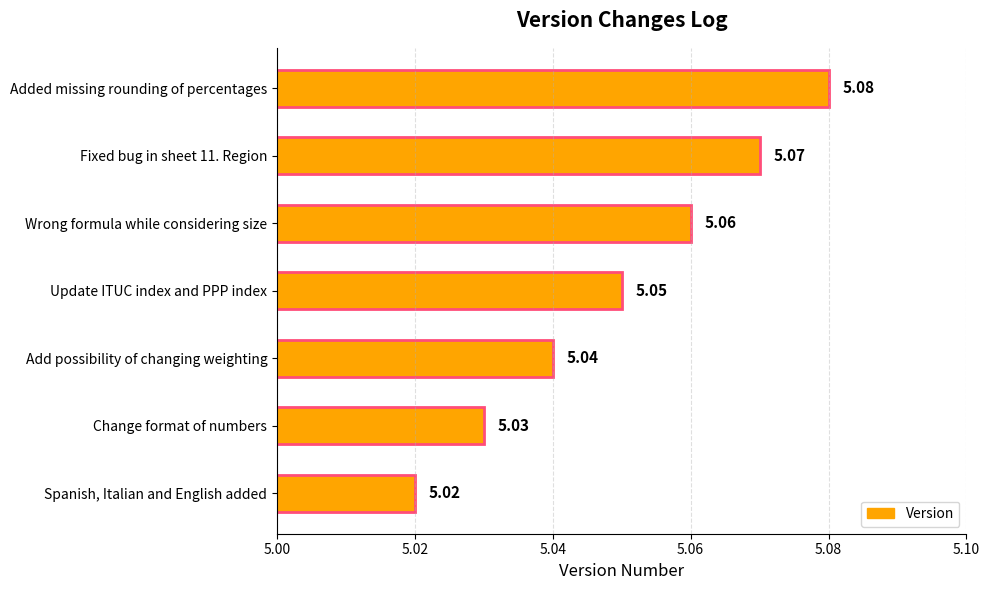

Approximately how many times larger is the value at Wrong formula while considering size compared to Update ITUC index and PPP index?

1.0